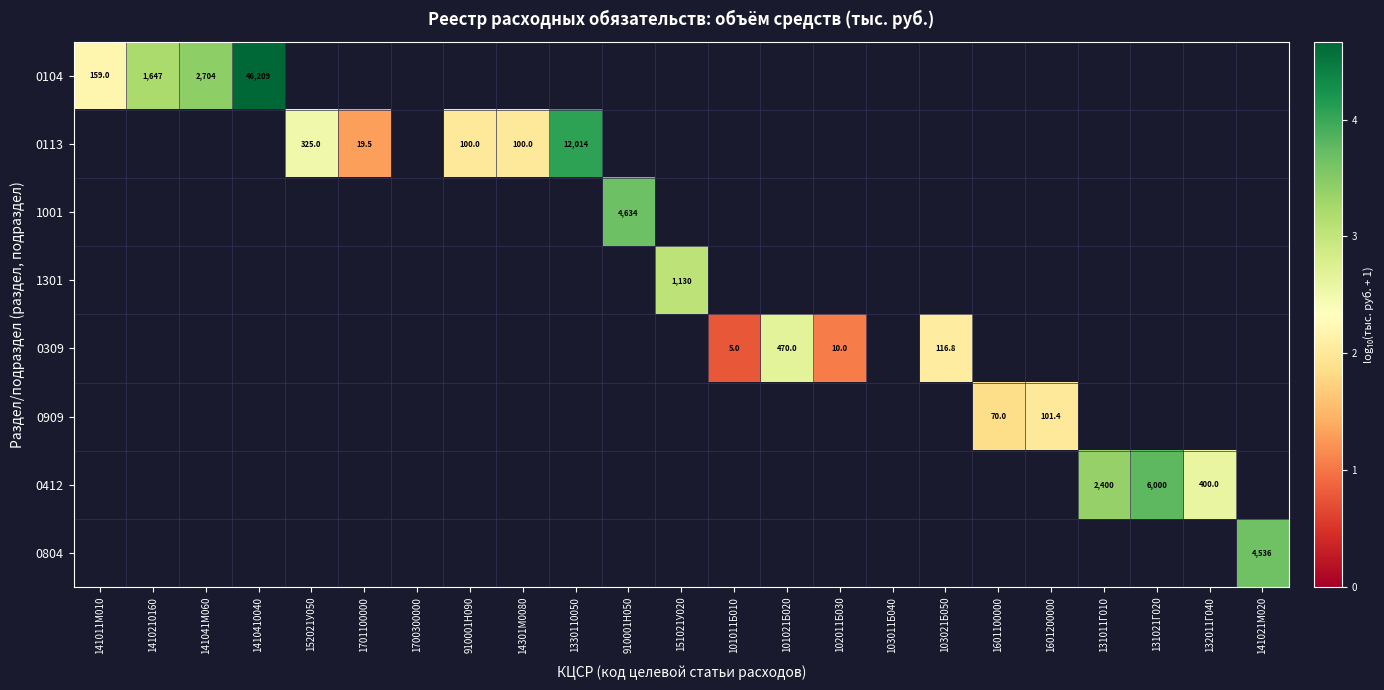

Count the number of categories in the chart.

23